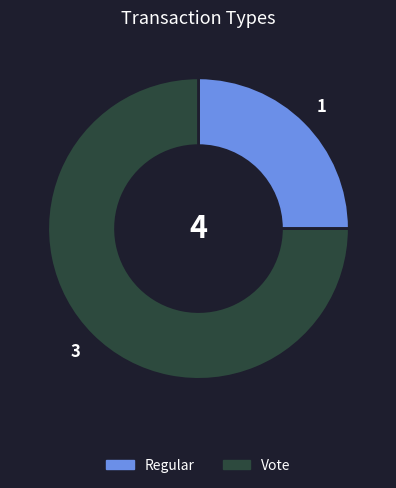

Rank the categories by value from lowest to highest.

Regular, Vote